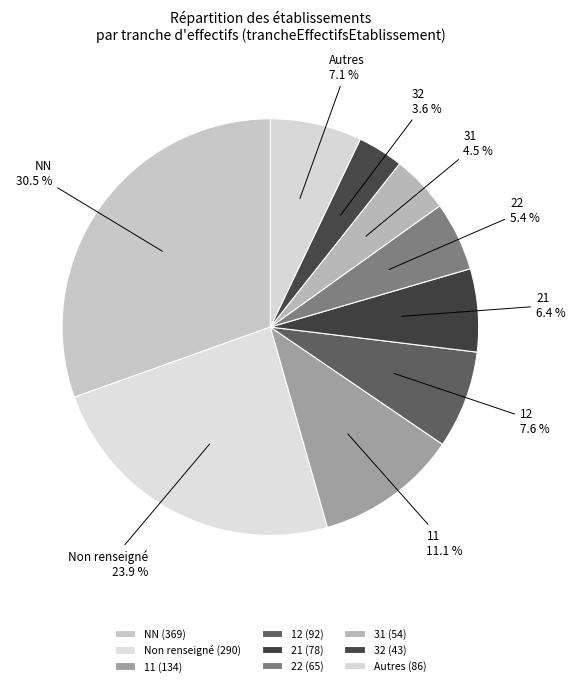

Is 22 the majority of the pie?

No